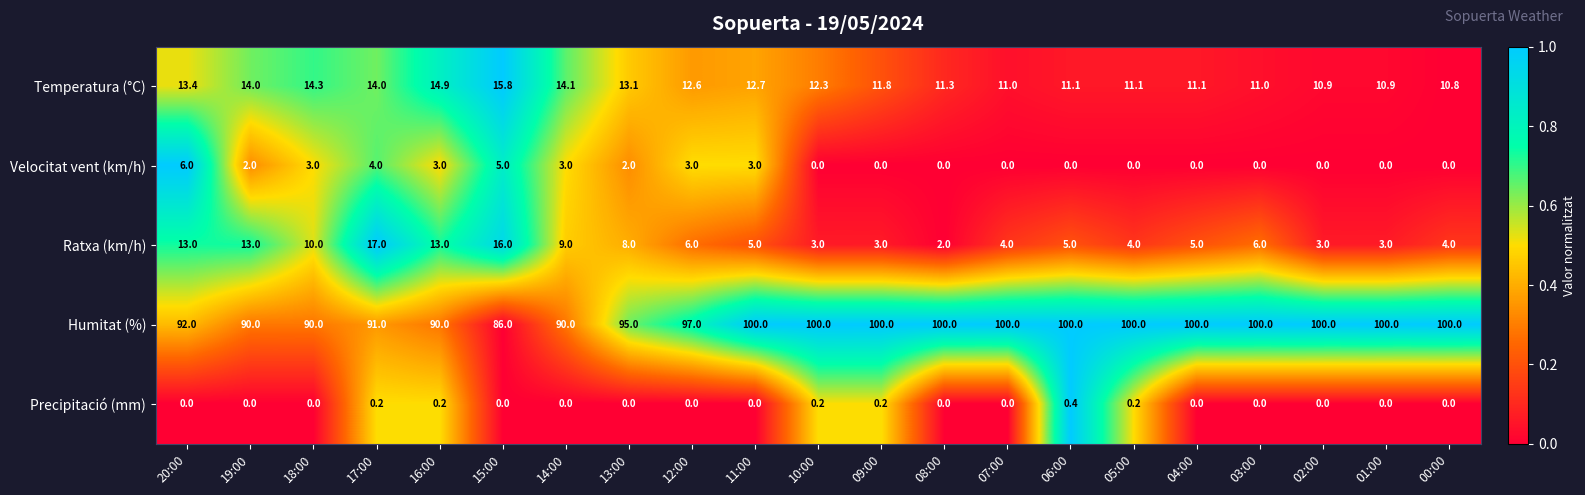

What is the greatest value displayed?

100.0